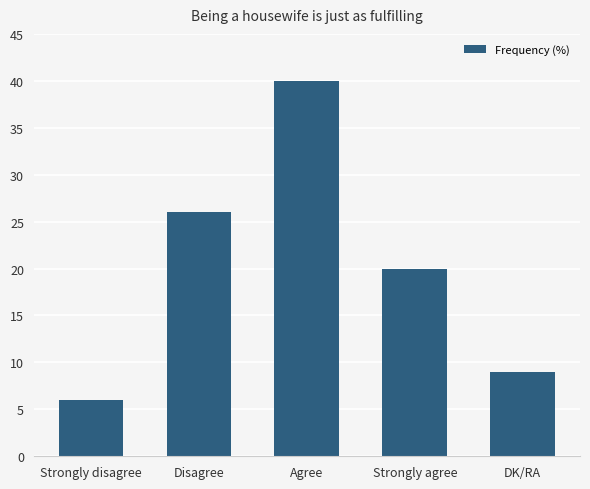

What is the maximum value shown in the chart?

40